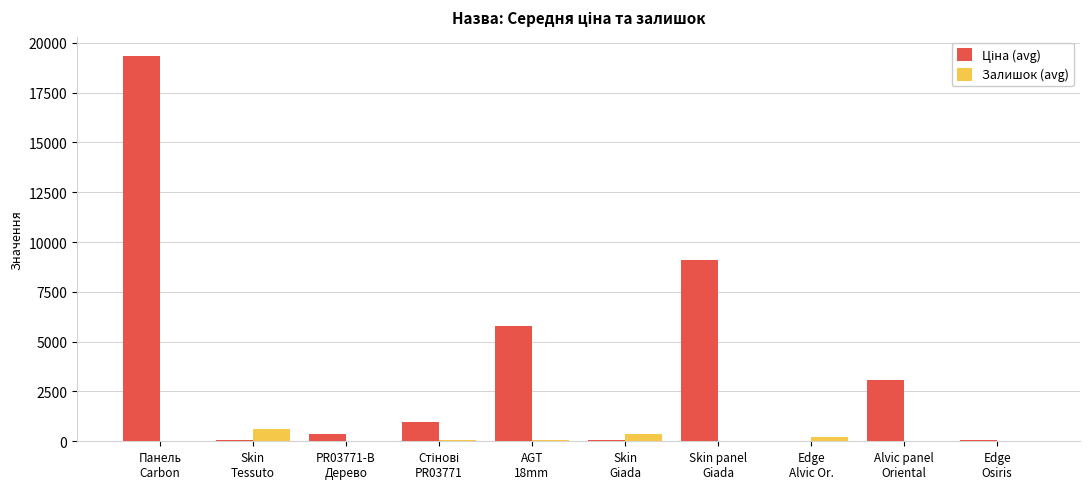

What is the greatest value displayed?

19343.1